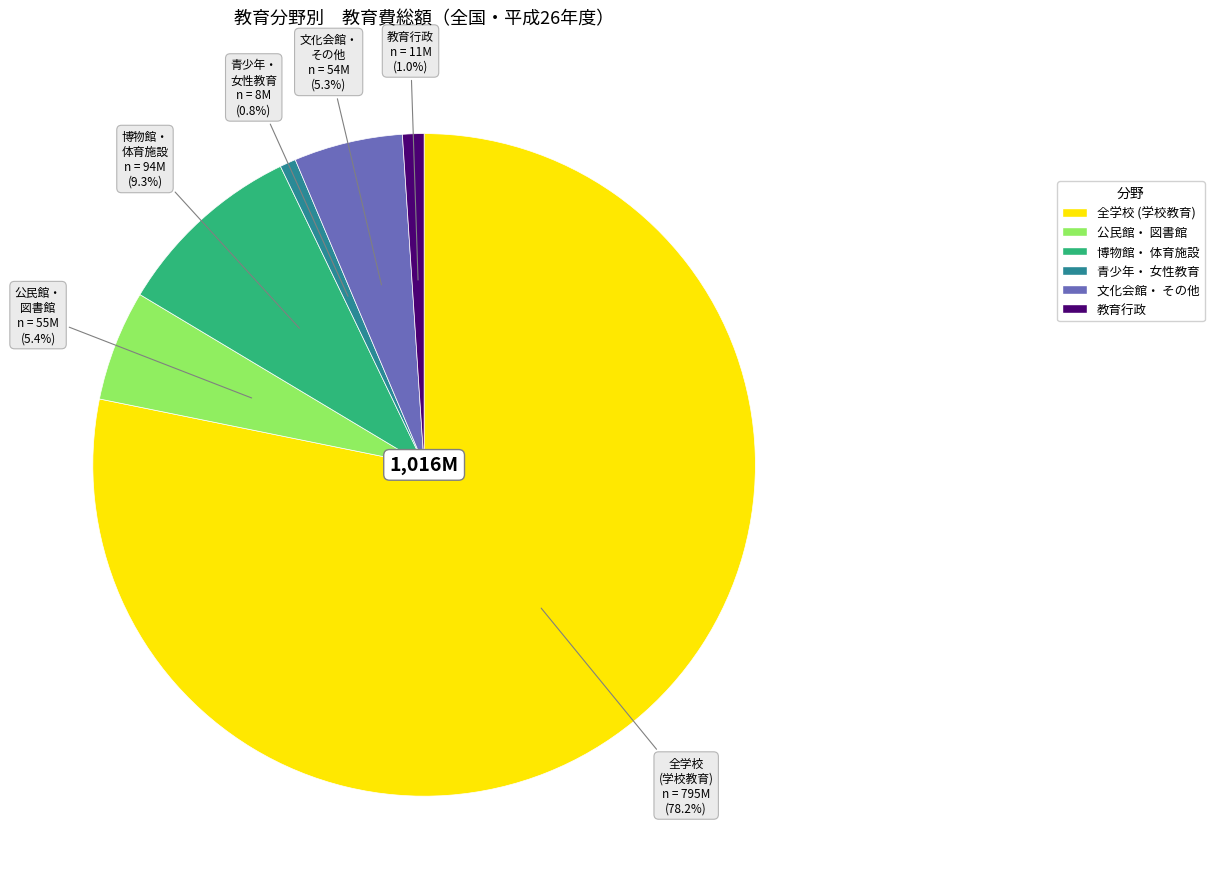

Does any single category account for the majority?

Yes